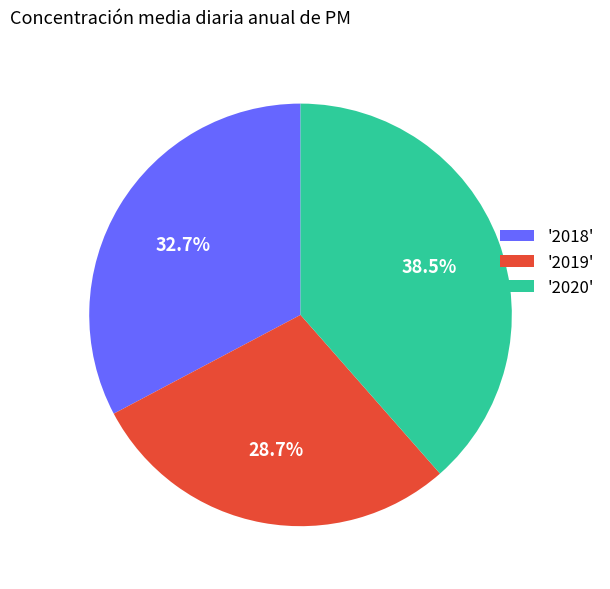

What is the ratio of the value at '2020' to the value at '2018'?

1.2